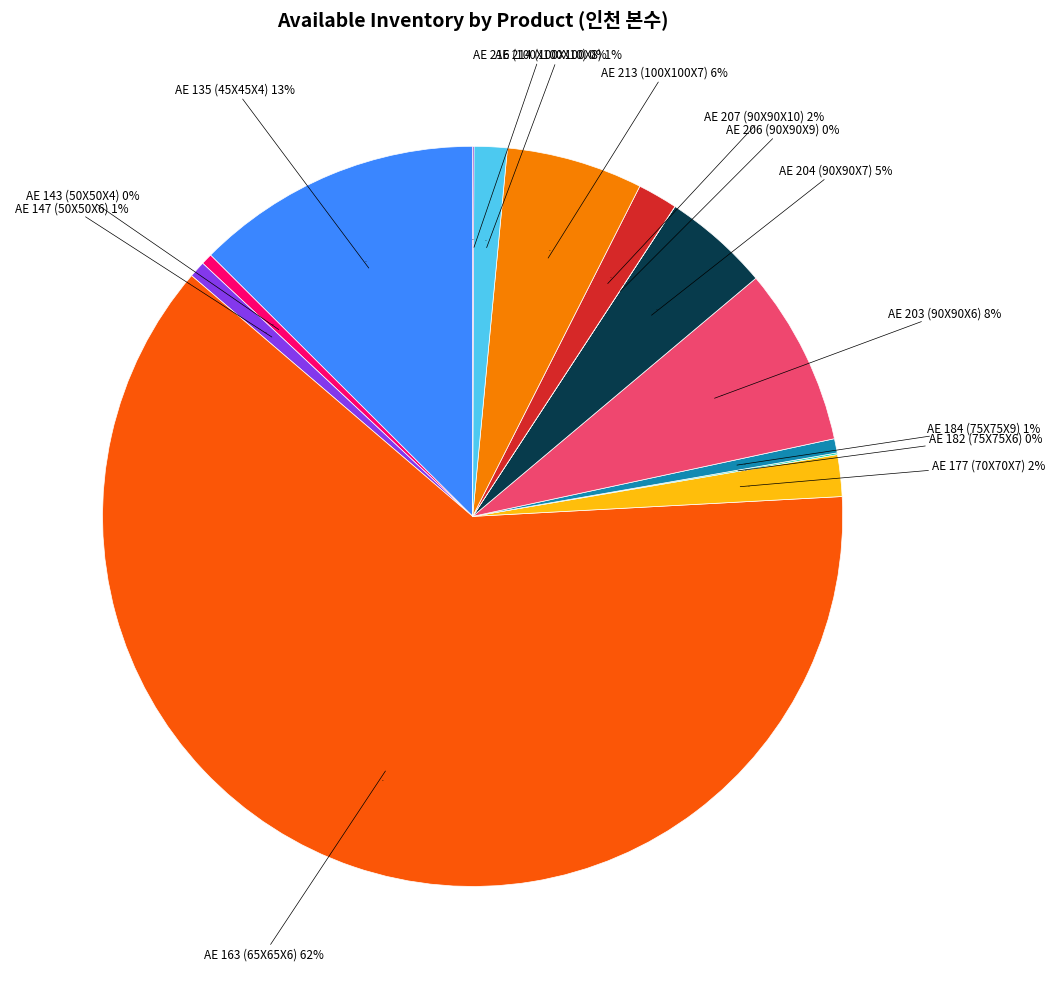

To the nearest percent, what portion does AE 135 (45X45X4) represent?

13%